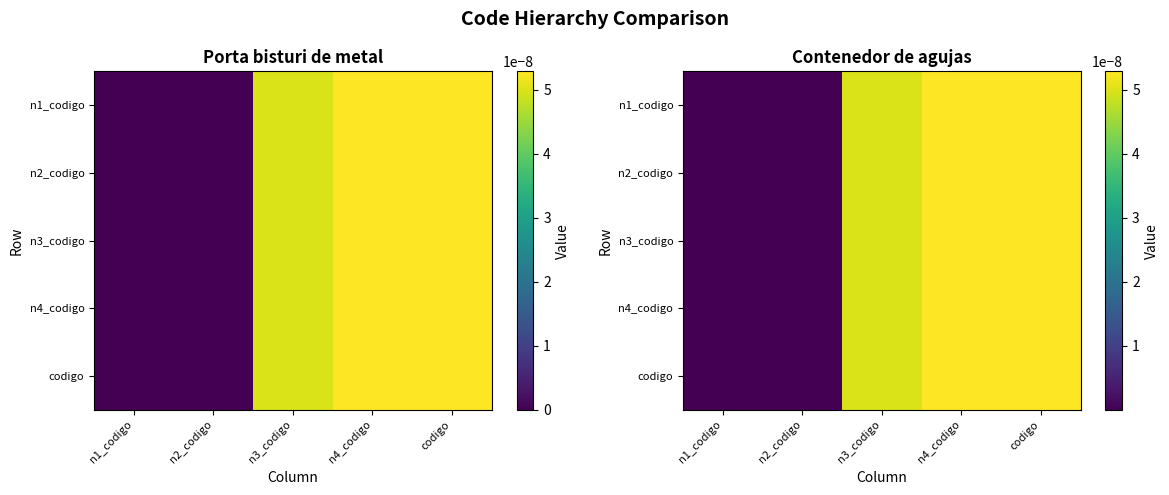

Is the value of row_3 at n4_codigo greater than the value of row_4 at n1_codigo?

Yes